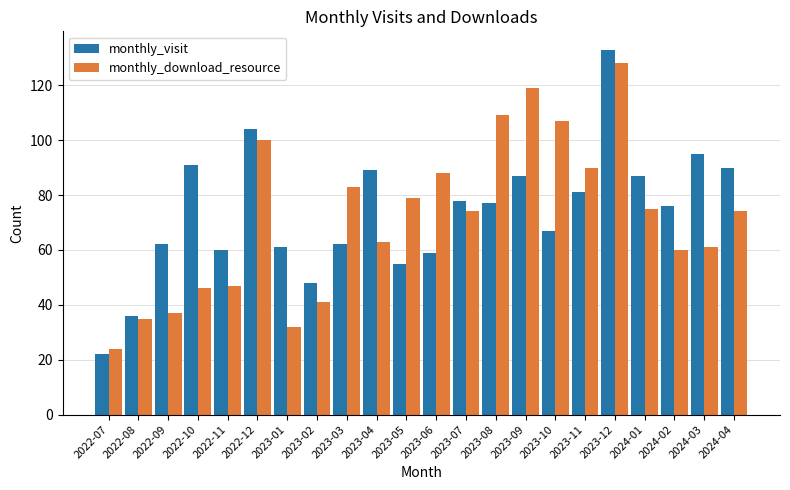

What position from the left is 2024-04?

22